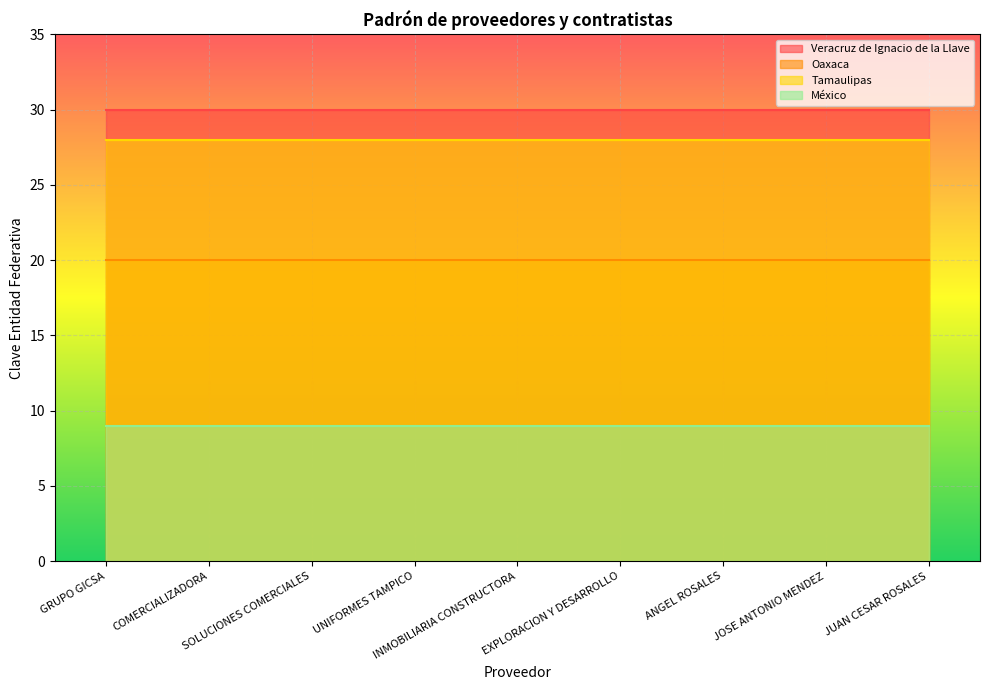

What is the spread (max minus min) of values at JUAN CESAR ROSALES?

21